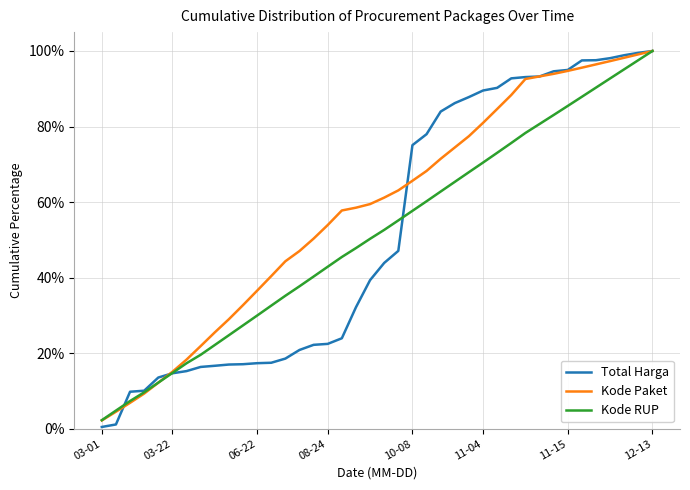

Does the chart have visible grid lines?

Yes